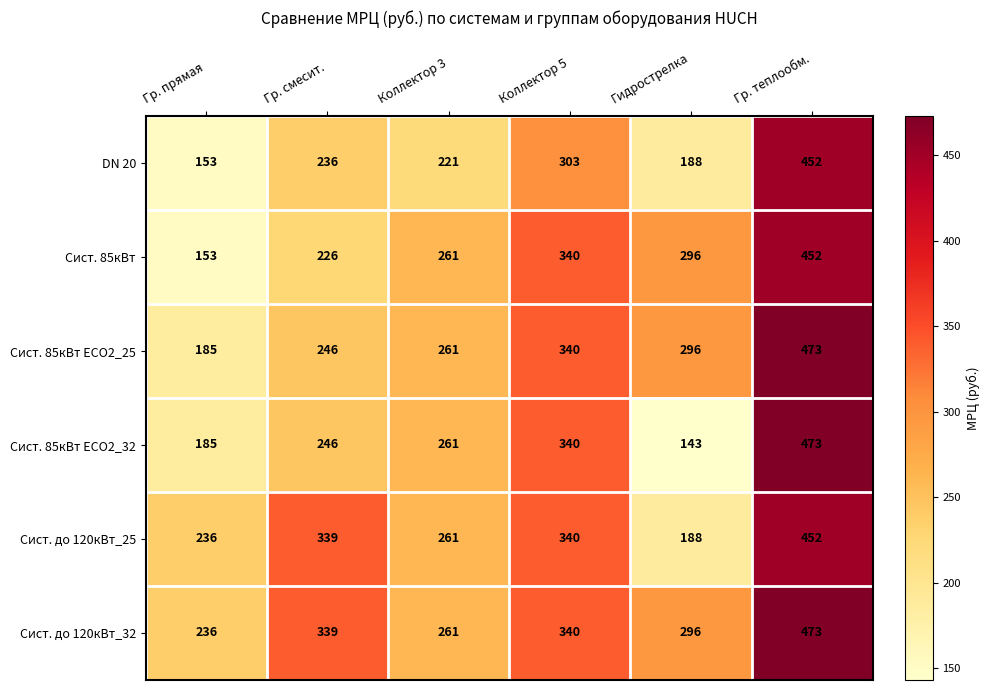

The value of DN 20 at Коллектор 5 is 421. True or false?

False